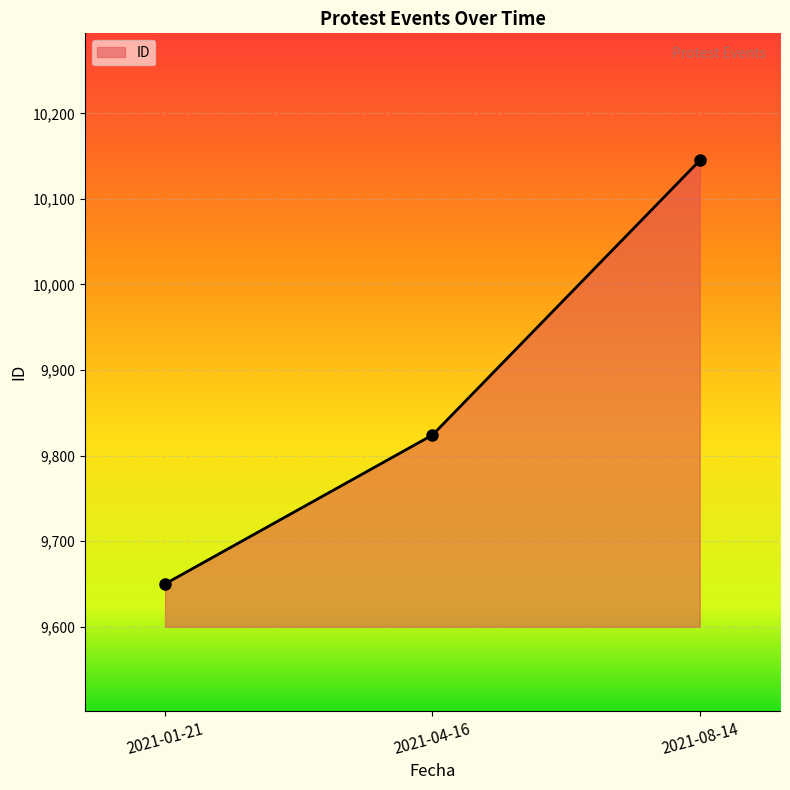

How many values are between 9650 and 10145?

3